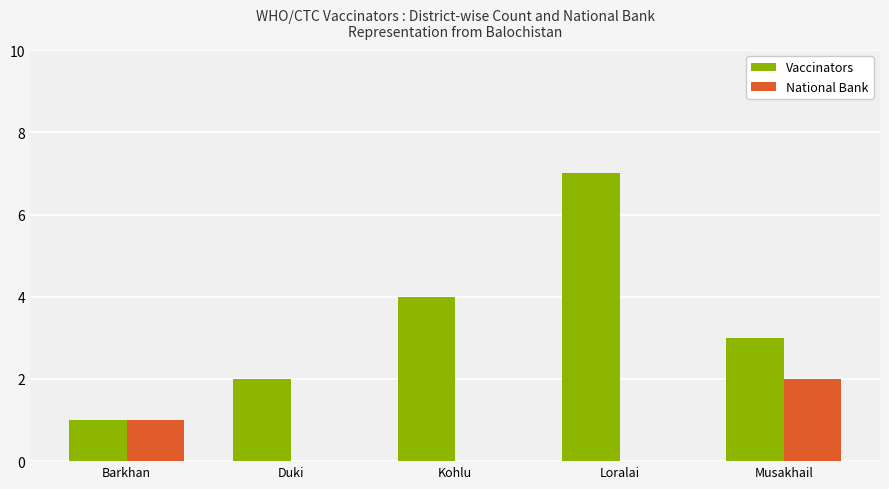

Between Barkhan and Musakhail, which series saw the biggest shift?

Vaccinators